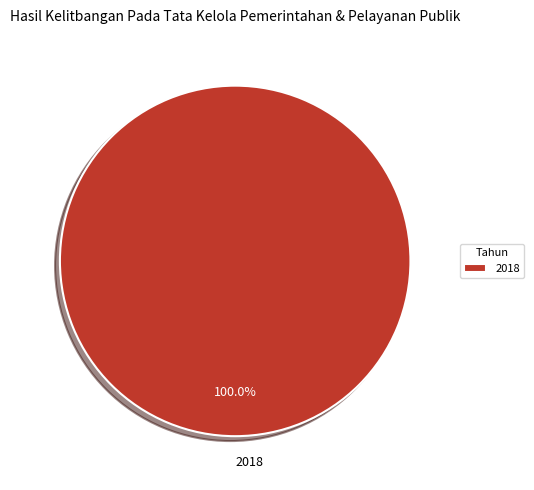

Is 2018 the majority of the pie?

Yes